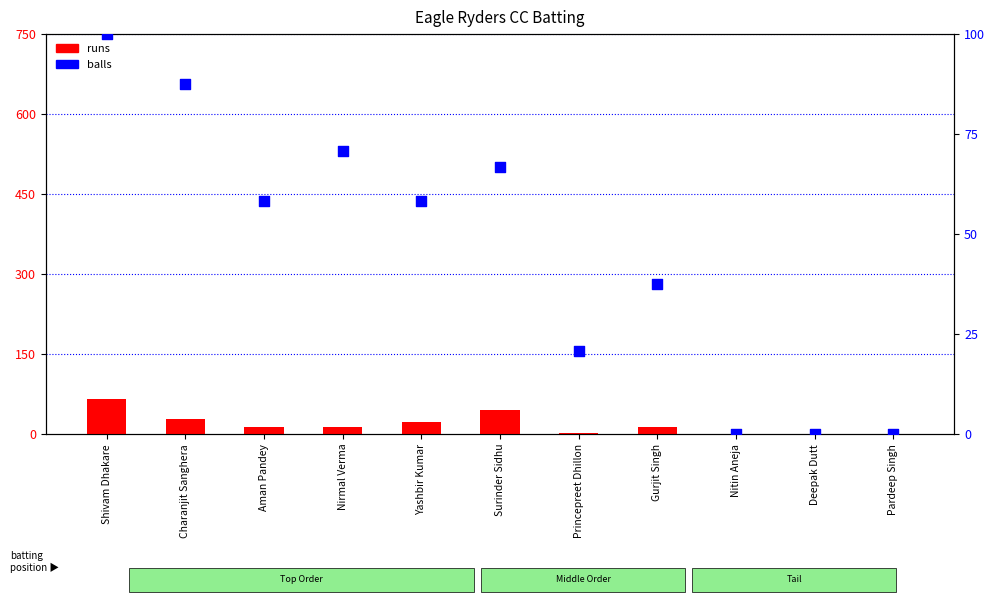

At how many categories does at least one series exceed 40?

6